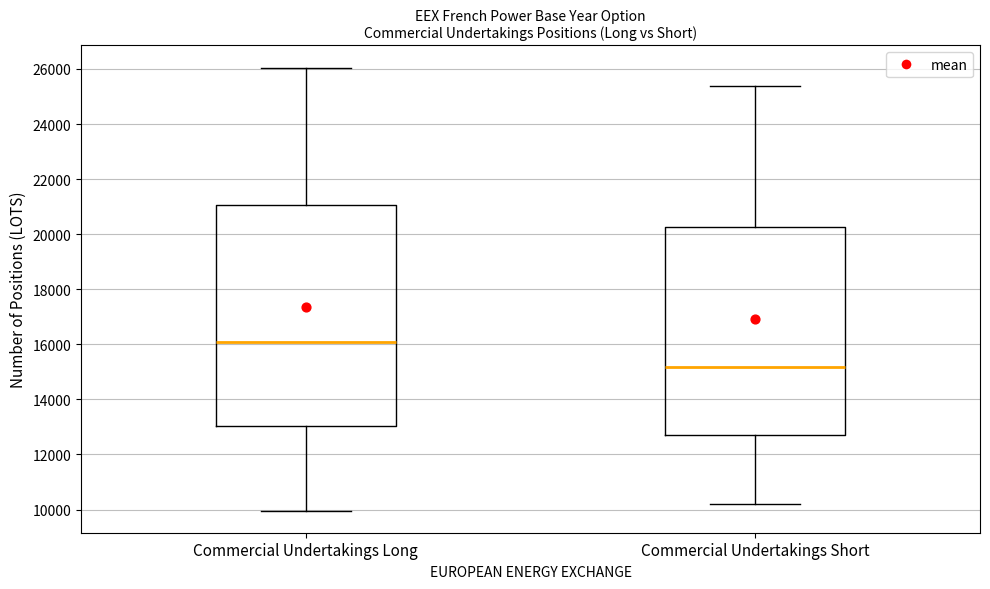

Which box's median line is the lowest?

Commercial Undertakings Short